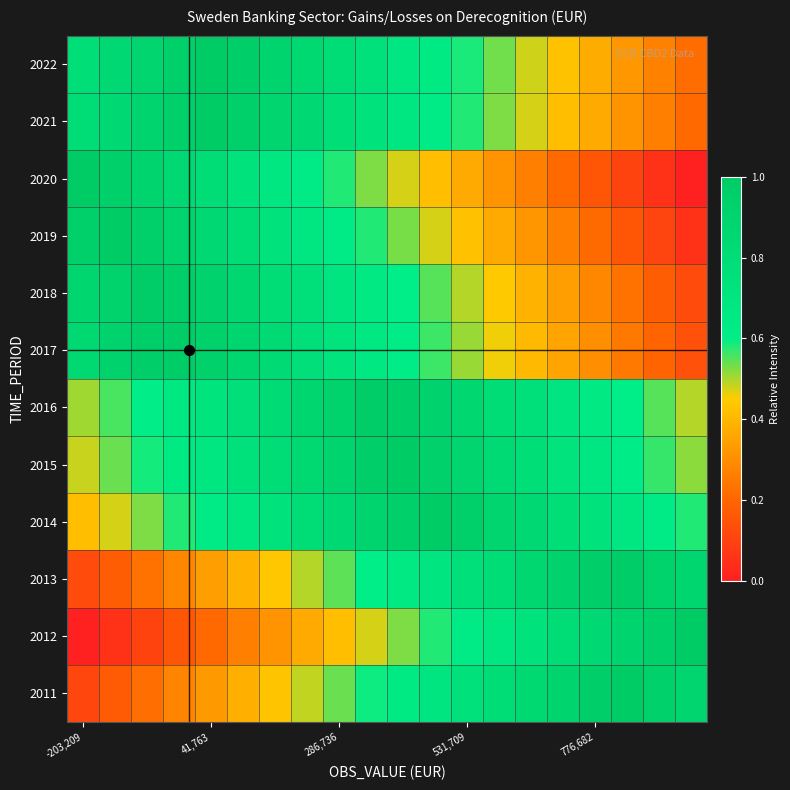

Which label corresponds to the smallest value in the chart?

-203,209